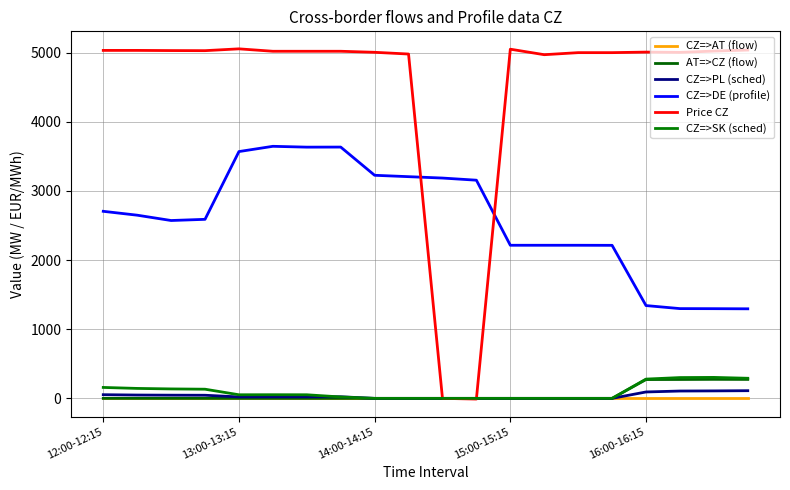

How many lines are shown in the chart?

6